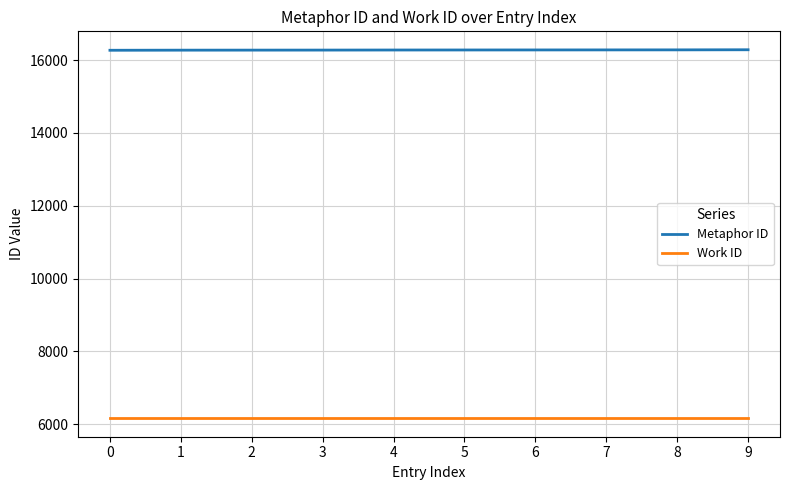

At 8, list the series in order from smallest to largest.

Work ID, Metaphor ID